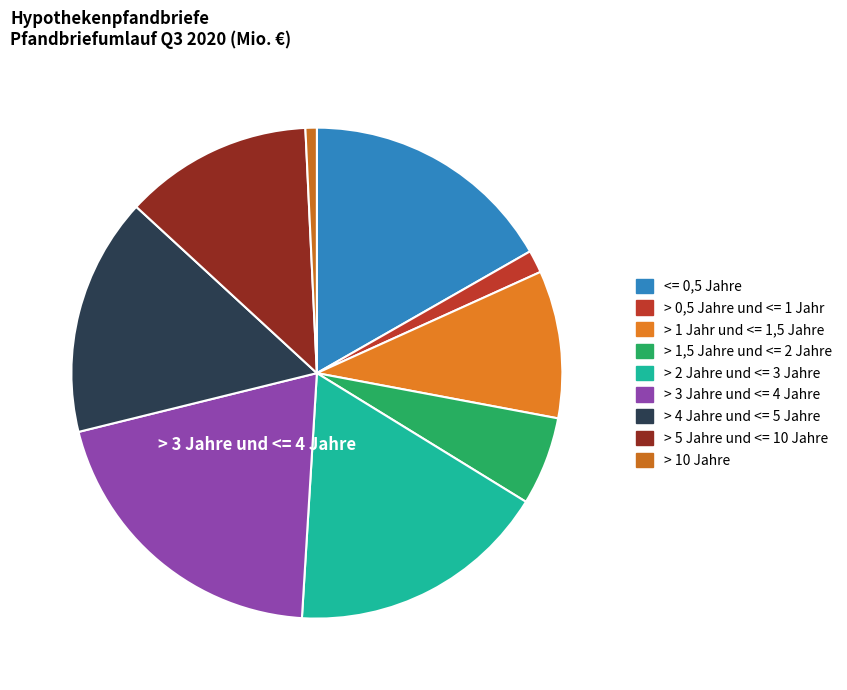

How many slices are in this pie chart?

9